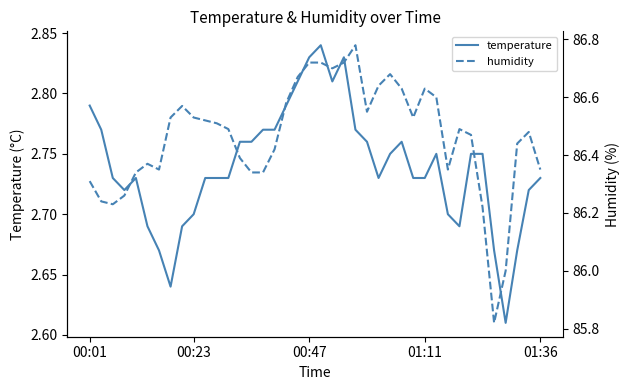

True or false: temperature has a value of 4.4 at 00:47.

False